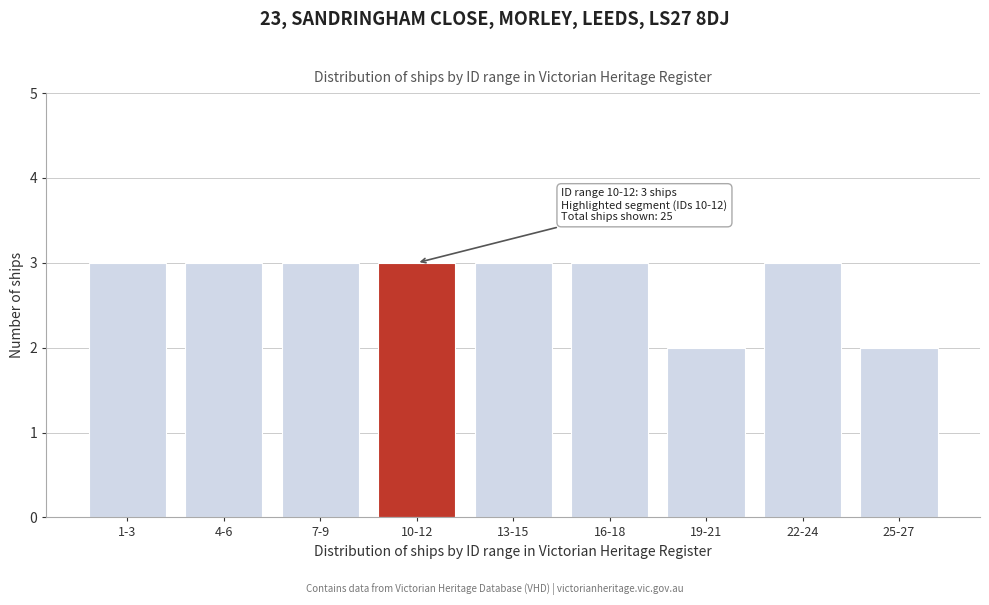

Reading left to right, what are all the values shown in this chart?

1-3=3	4-6=3	7-9=3	10-12=3	13-15=3	16-18=3	19-21=2	22-24=3	25-27=2